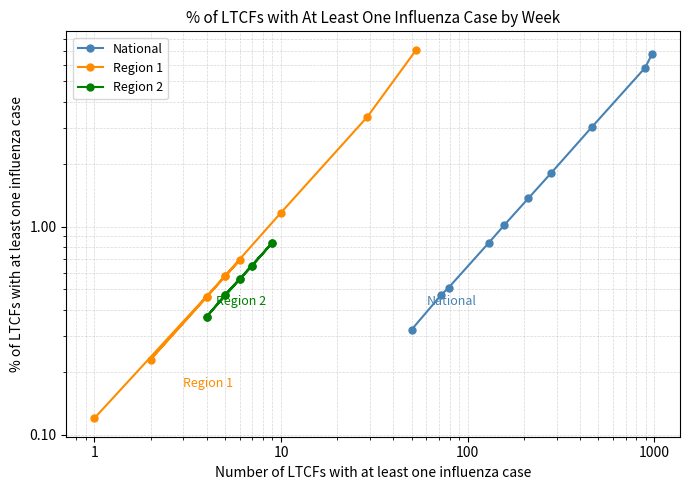

How many data points in National are above 1?

6